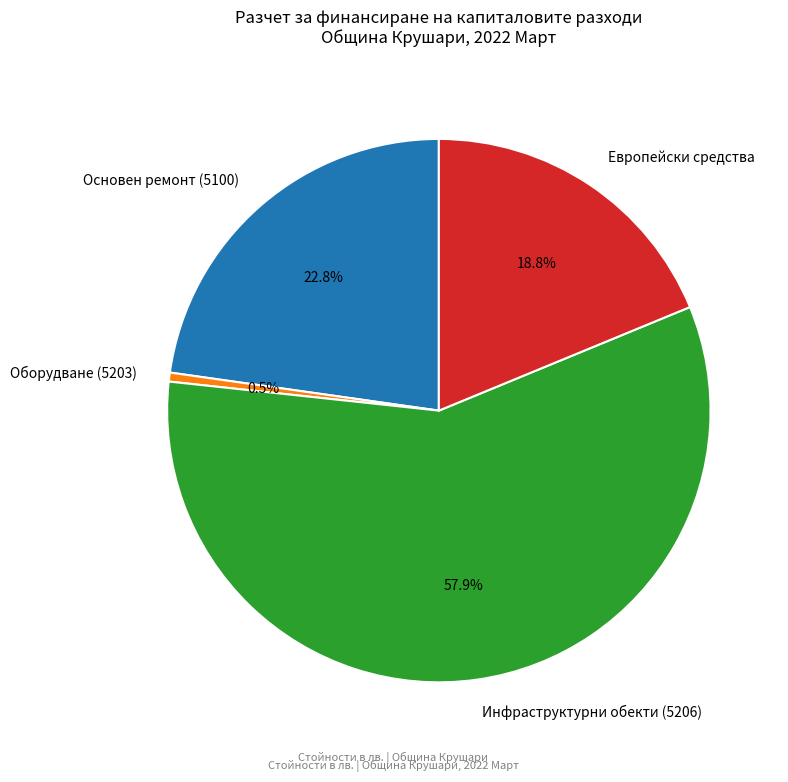

To the nearest percent, what percentage of the pie is Основен ремонт (5100)?

23%